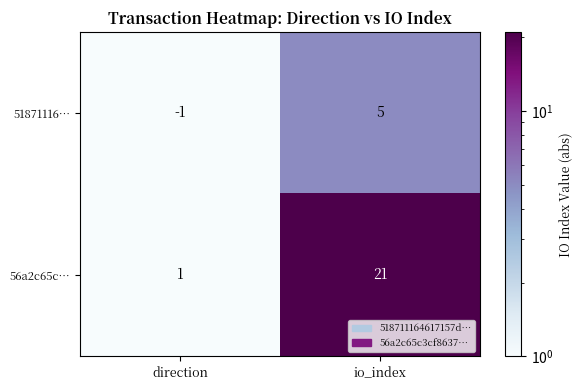

How many categories are shown in the chart?

2